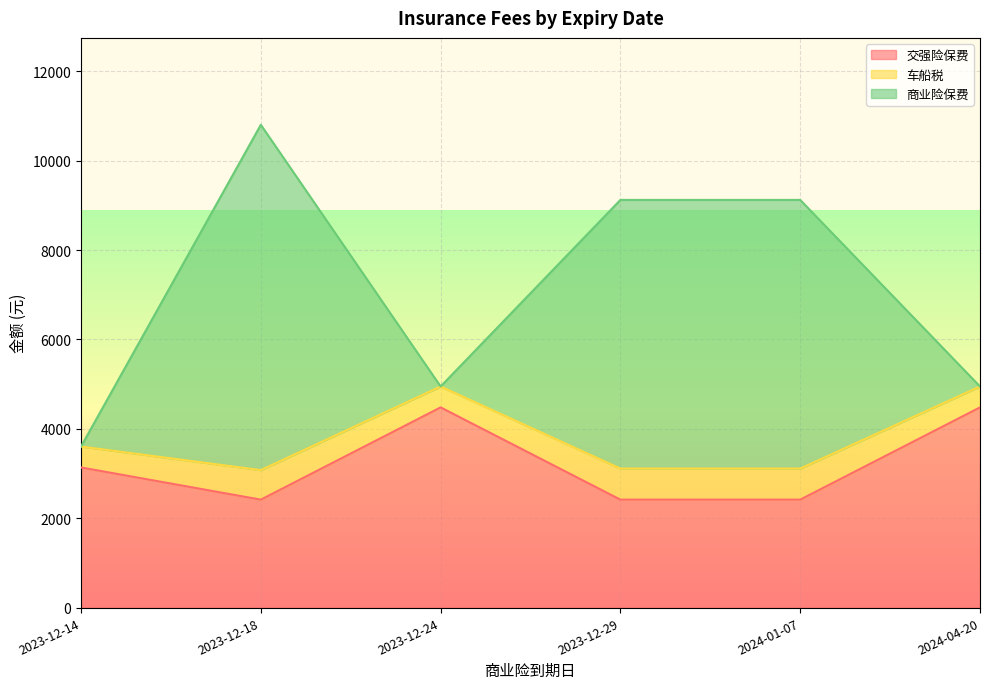

What is the highest value of the 交强险保费 series?

4480.0